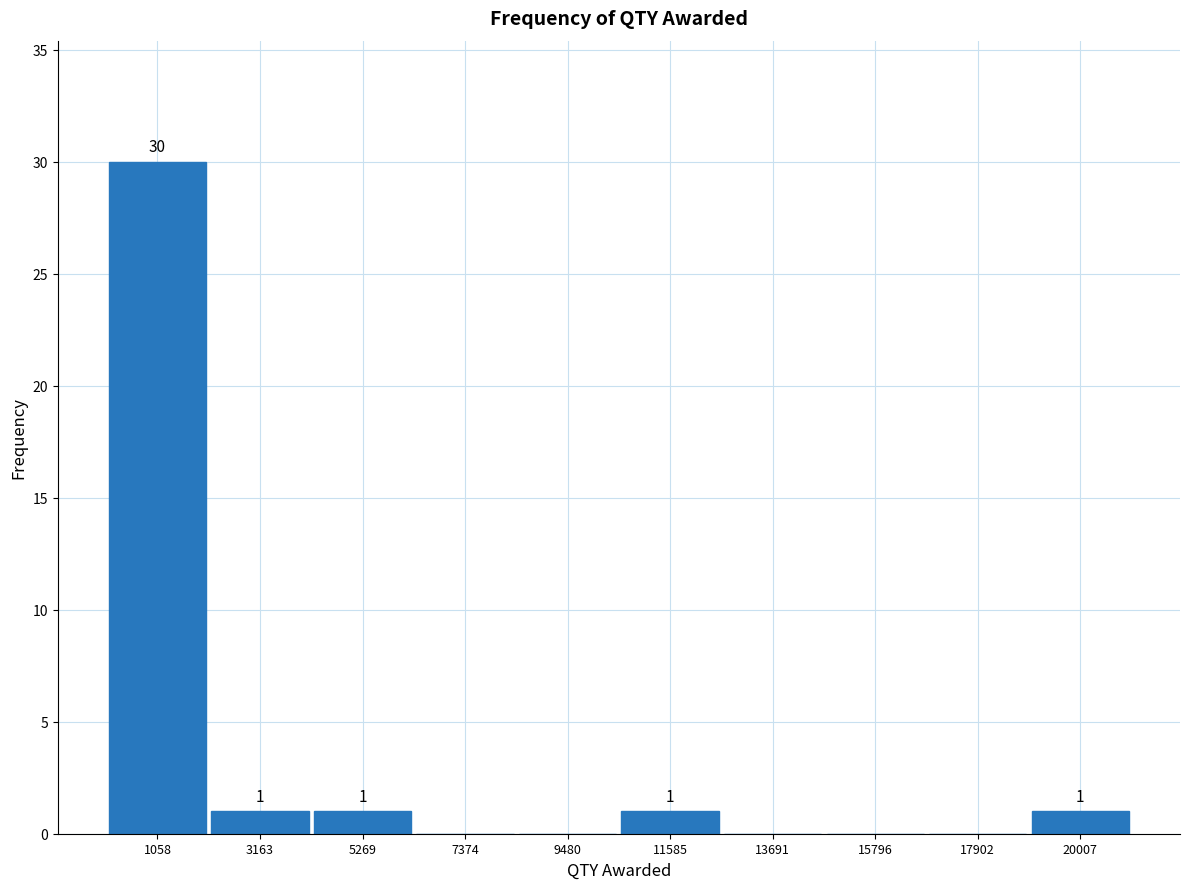

Over which range of the x-axis is the bar tallest?

0 to 2000